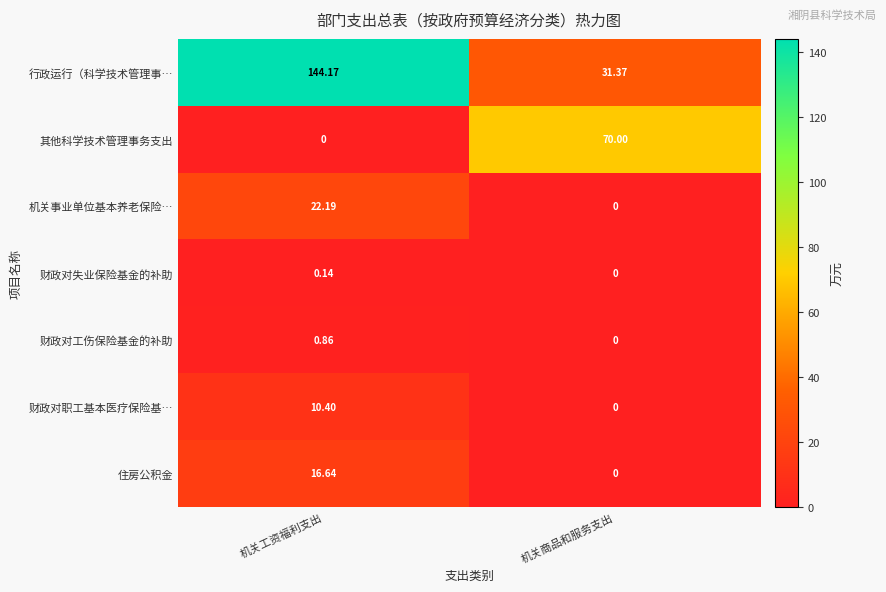

Which series has the widest spread of values?

行政运行（科学技术管理事…